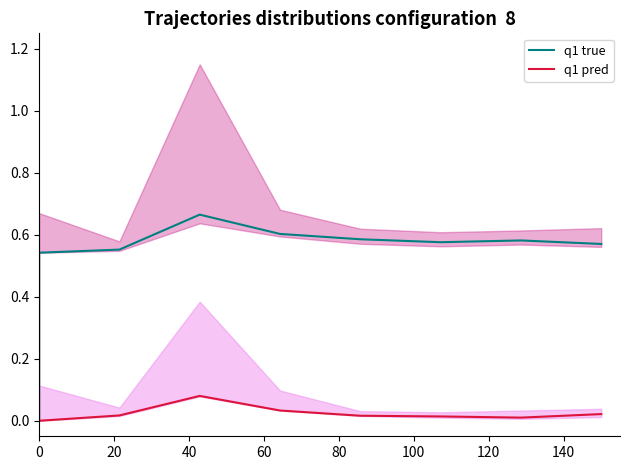

True or false: q1 pred and q1 true cross at least once.

False